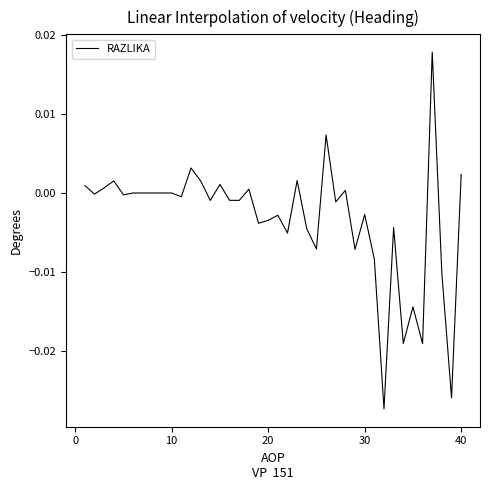

How many lines are shown in the chart?

1